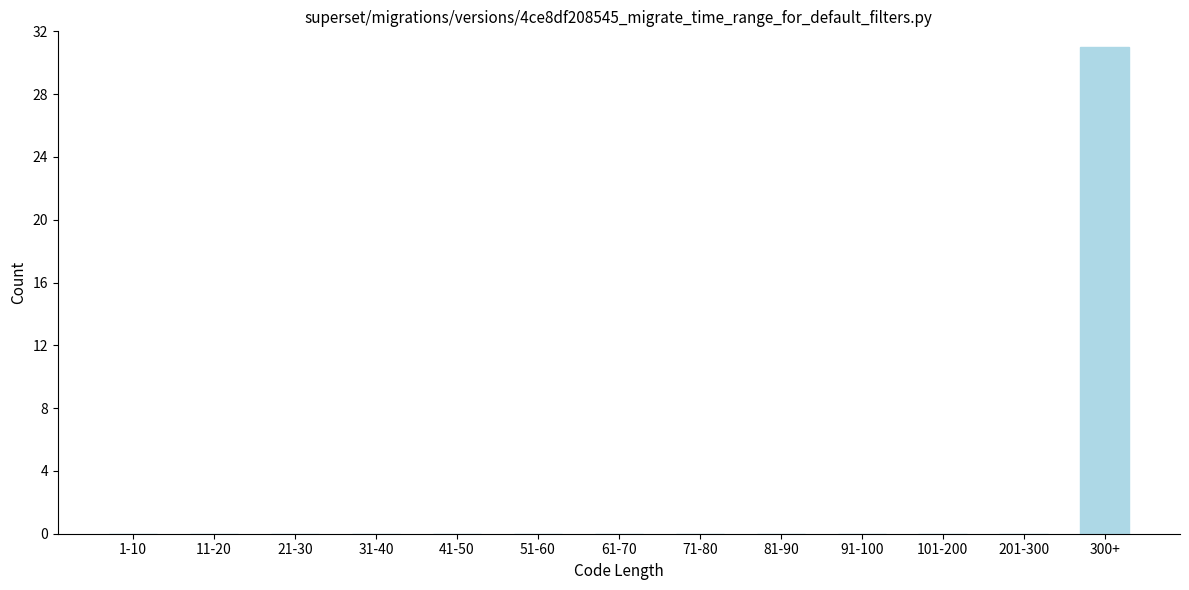

Reading right to left, what are all the values shown in this chart?

300+=31	201-300=0	101-200=0	91-100=0	81-90=0	71-80=0	61-70=0	51-60=0	41-50=0	31-40=0	21-30=0	11-20=0	1-10=0